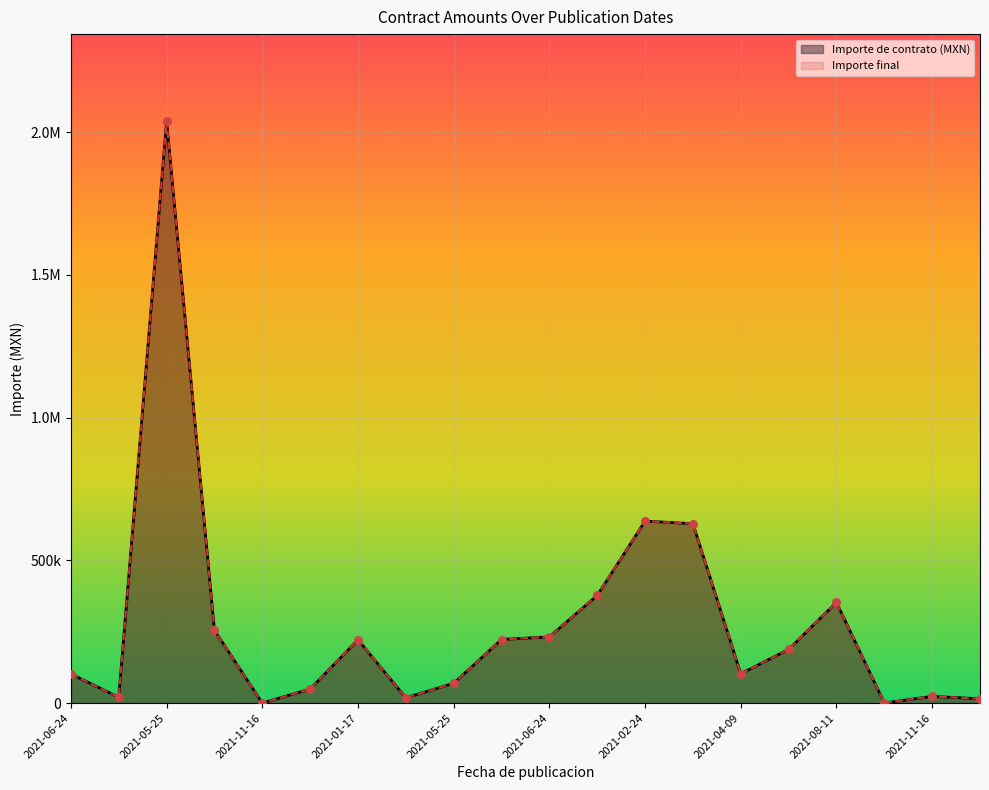

What are all the series names shown in the legend?

Importe de contrato (MXN), Importe final